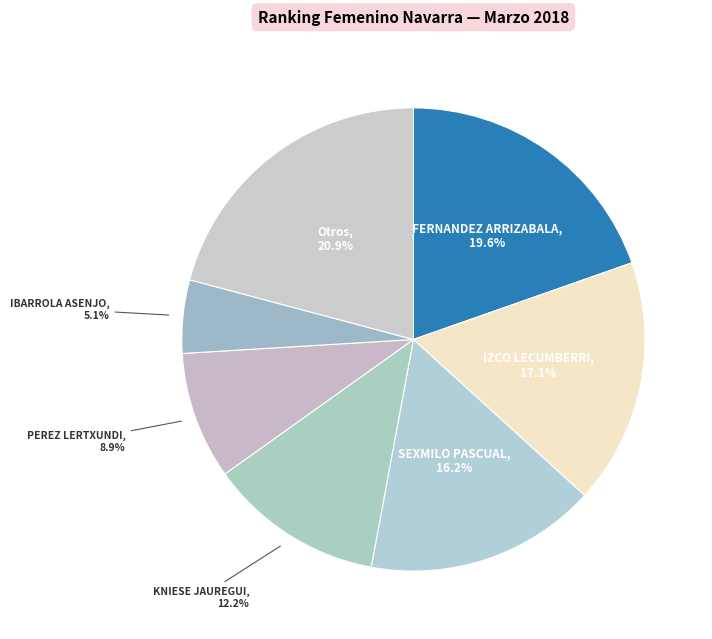

How many segments does this pie chart have?

7